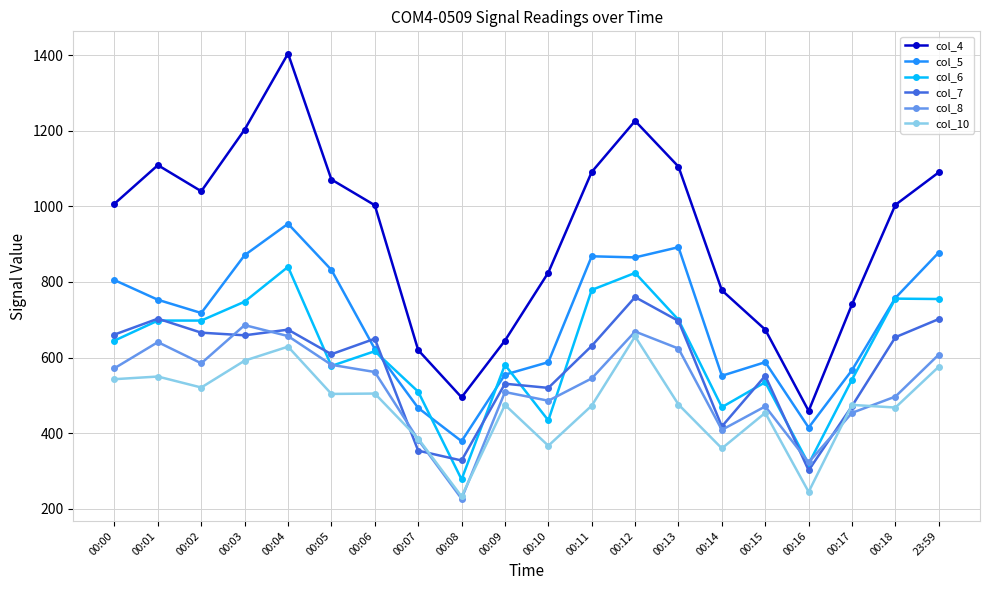

How many values in the col_7 series are below 650?

10